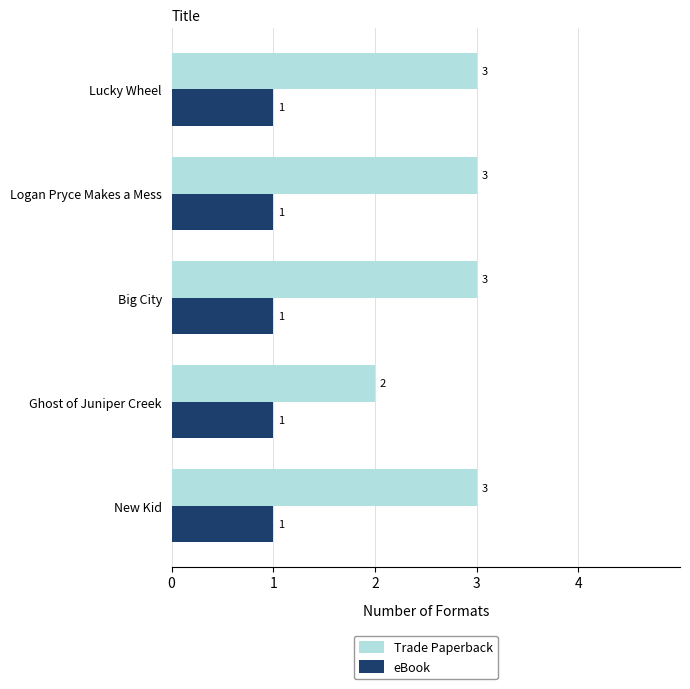

Rank the series by their maximum value, from lowest to highest.

eBook, Trade Paperback